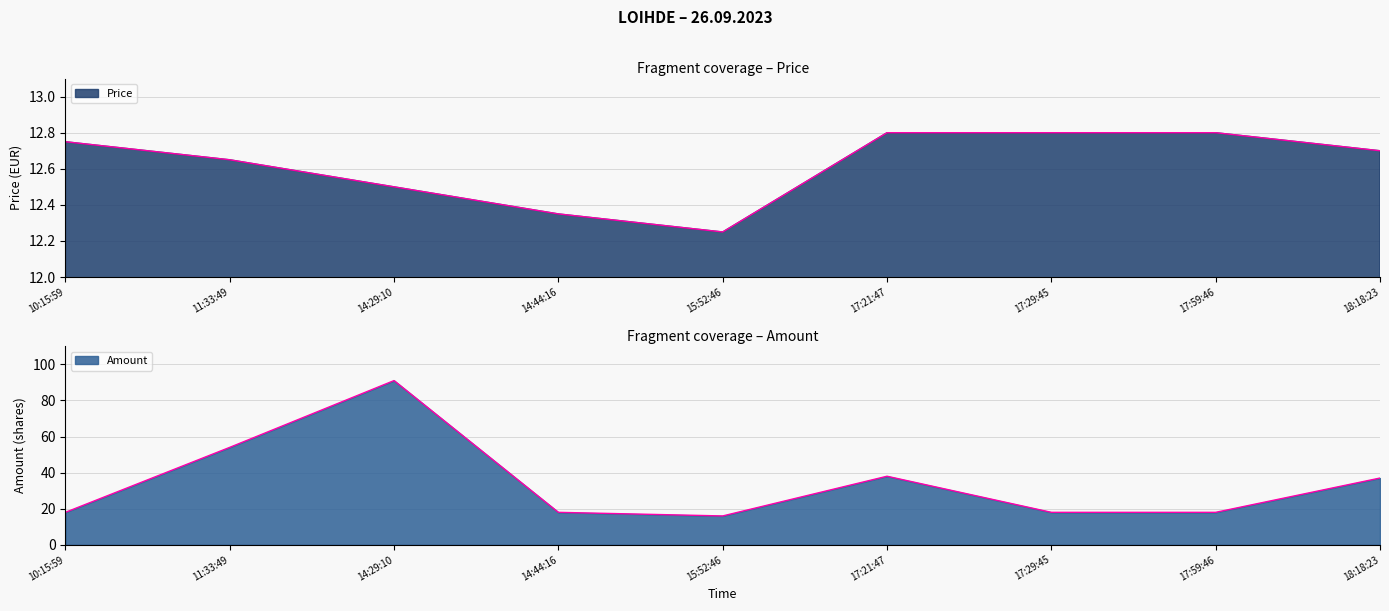

Reading left to right, list all the values displayed in this chart.

Price: 10:15:59=12.8	11:33:49=12.7	14:29:10=12.5	14:44:16=12.3	15:52:46=12.2	17:21:47=12.8	17:29:45=12.8	17:59:46=12.8	18:18:23=12.7
Amount: 10:15:59=18.0	11:33:49=54.0	14:29:10=91.0	14:44:16=18.0	15:52:46=16.0	17:21:47=38.0	17:29:45=18.0	17:59:46=18.0	18:18:23=37.0